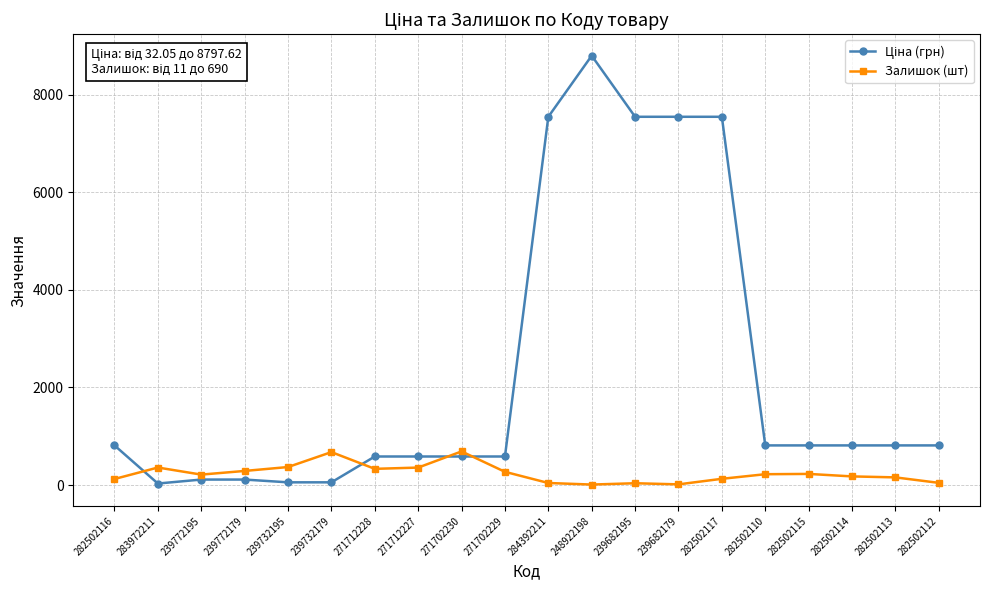

What is the maximum value shown in the chart?

8797.6